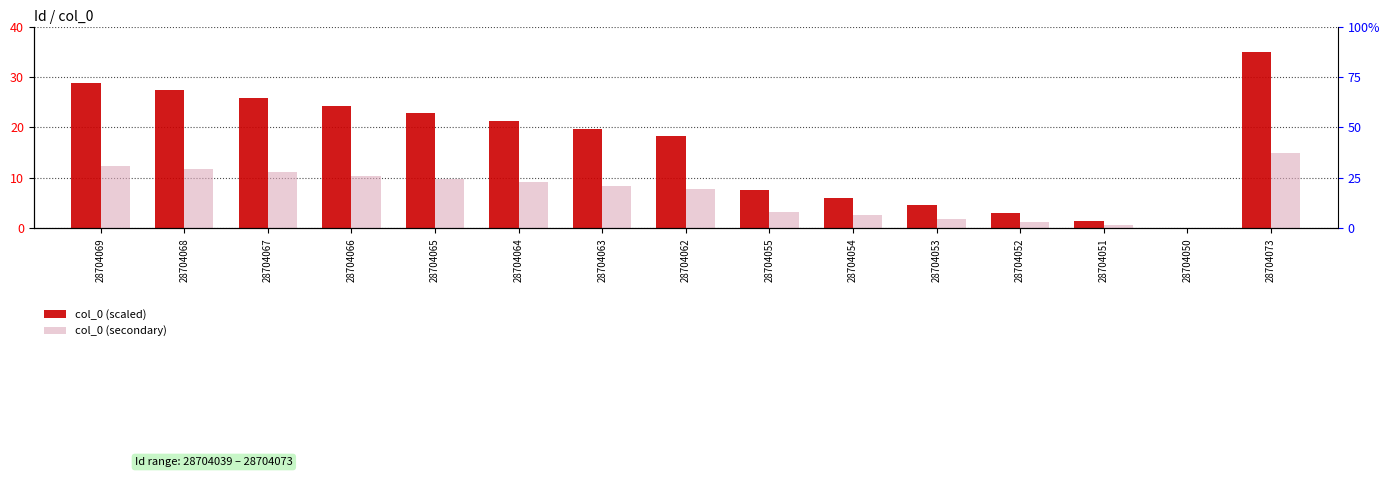

At how many categories does at least one series exceed 20?

7